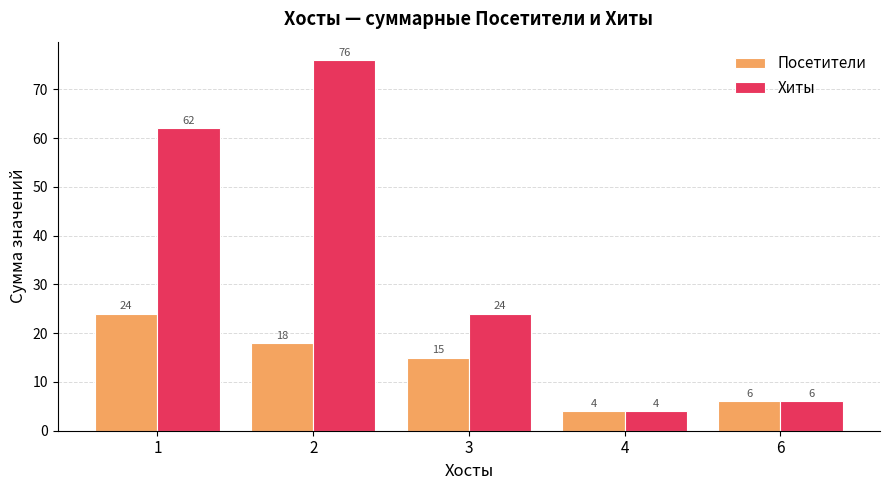

Which series has the largest total across all categories?

Хиты